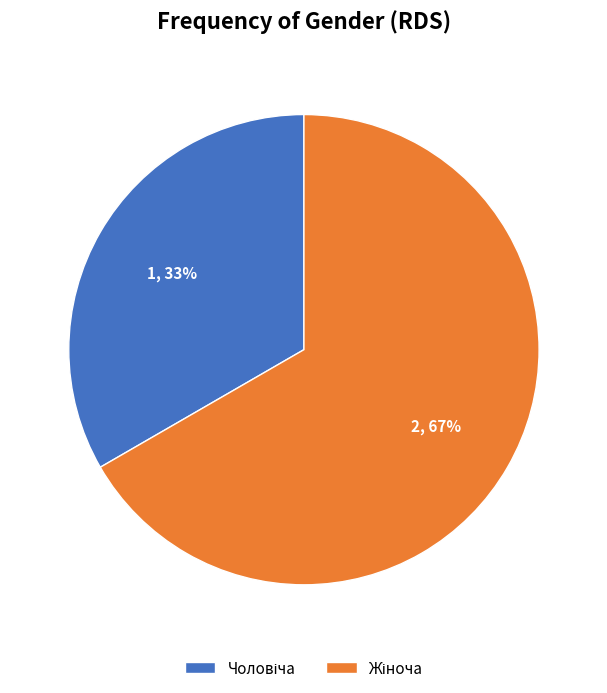

Does any single category account for the majority?

Yes